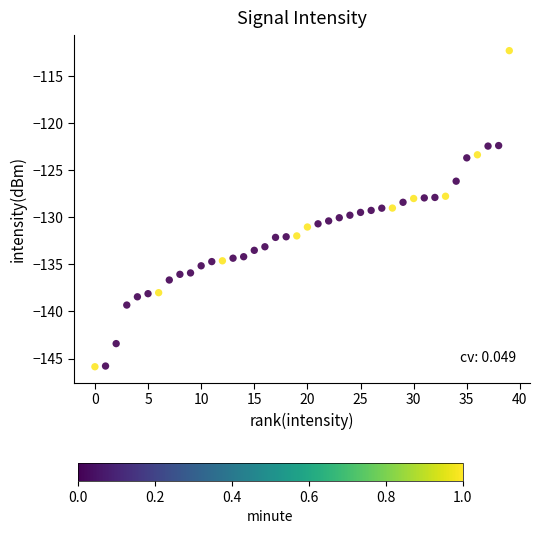

What is the range of Y values (max minus min)?

33.6